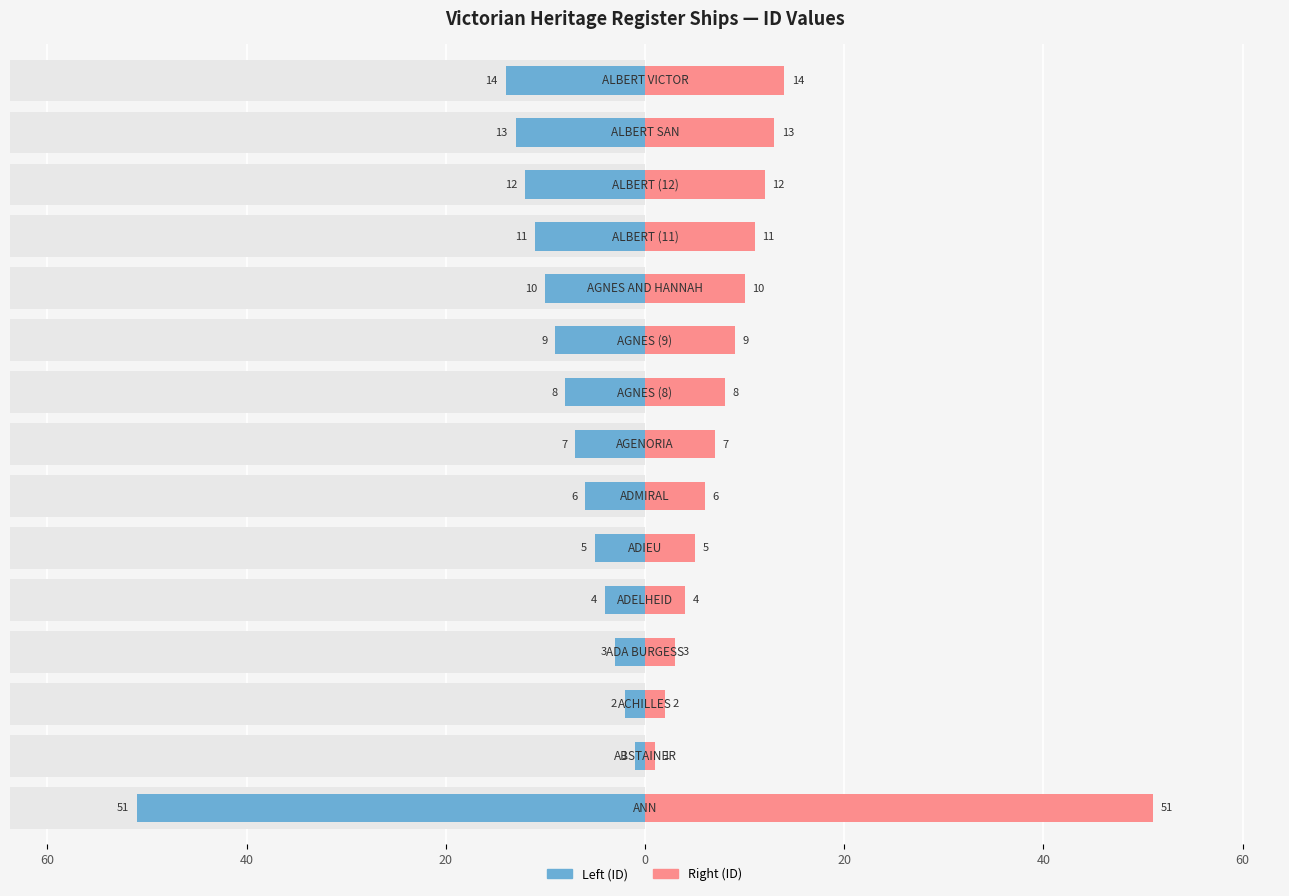

At how many categories does at least one series exceed 45?

1